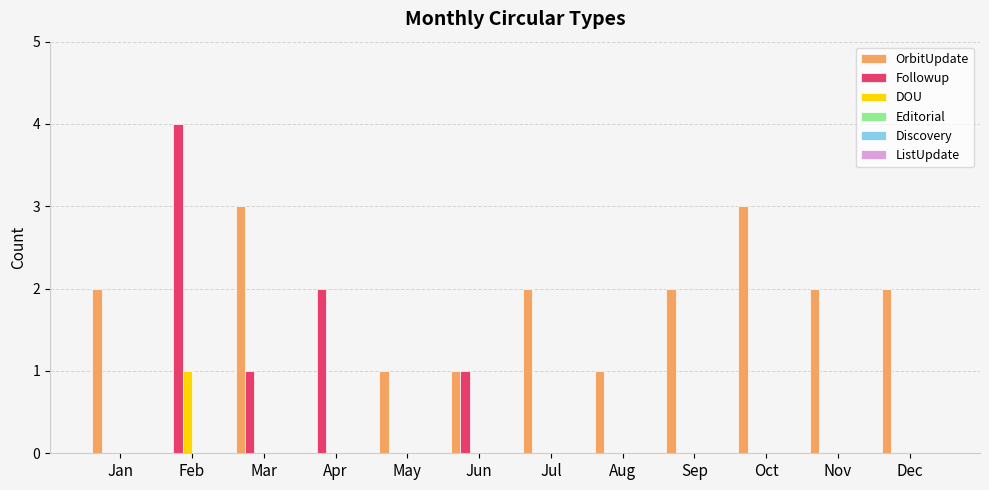

Which series has the largest total across all categories?

OrbitUpdate